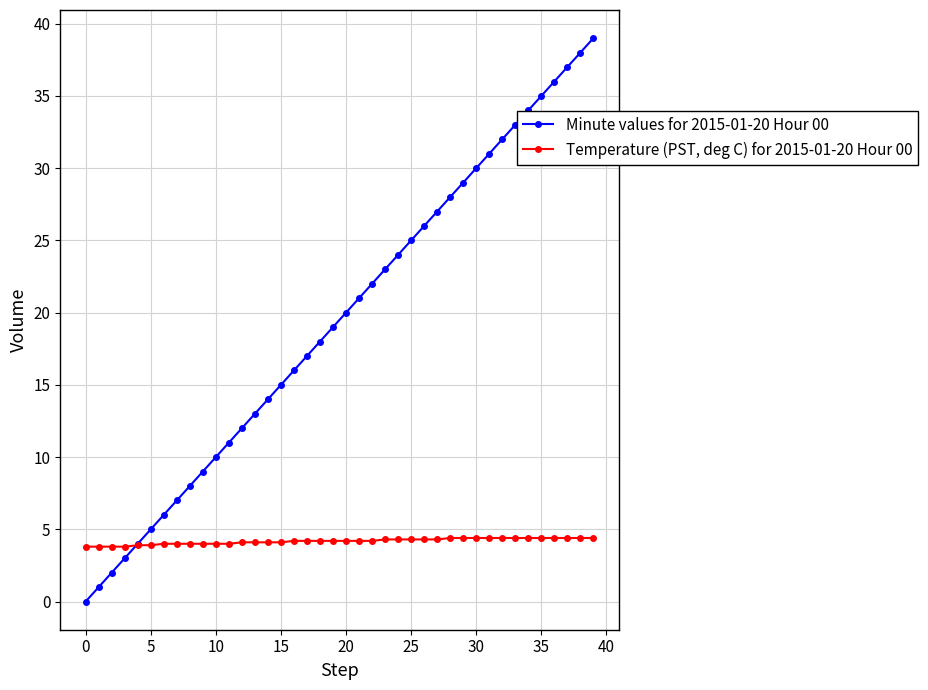

Which series has the largest range (max minus min)?

Minute values for 2015-01-20 Hour 00